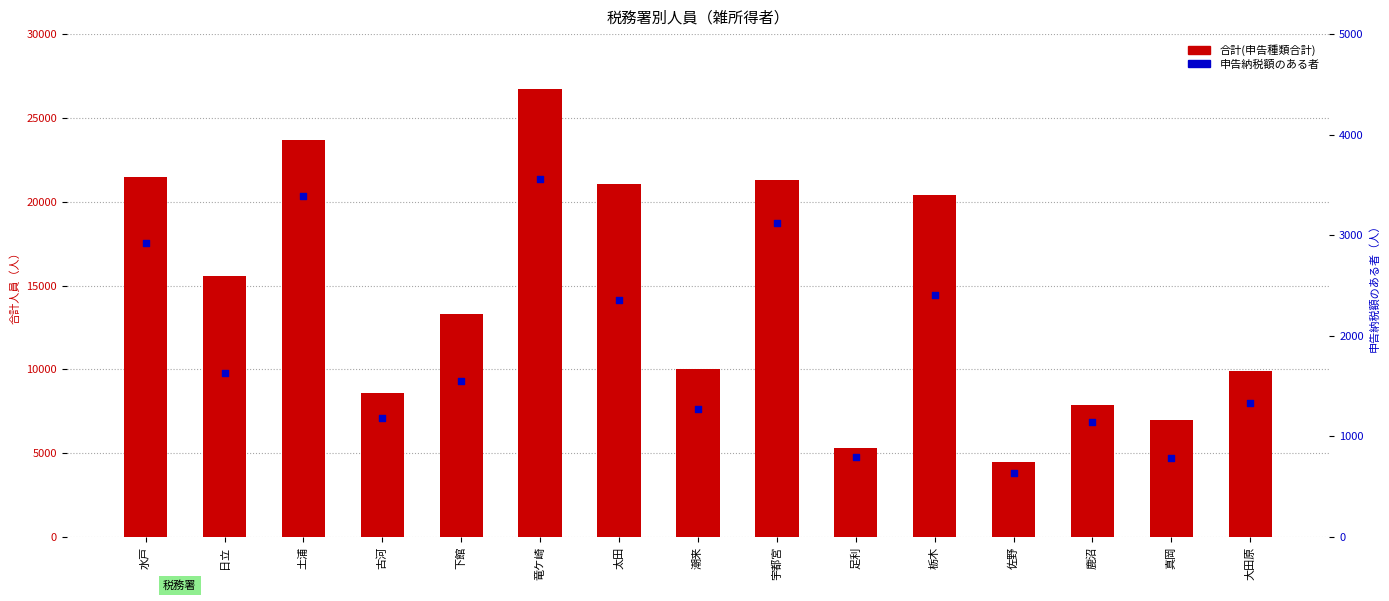

Which series contains the highest Y value?

合計(申告種類合計)